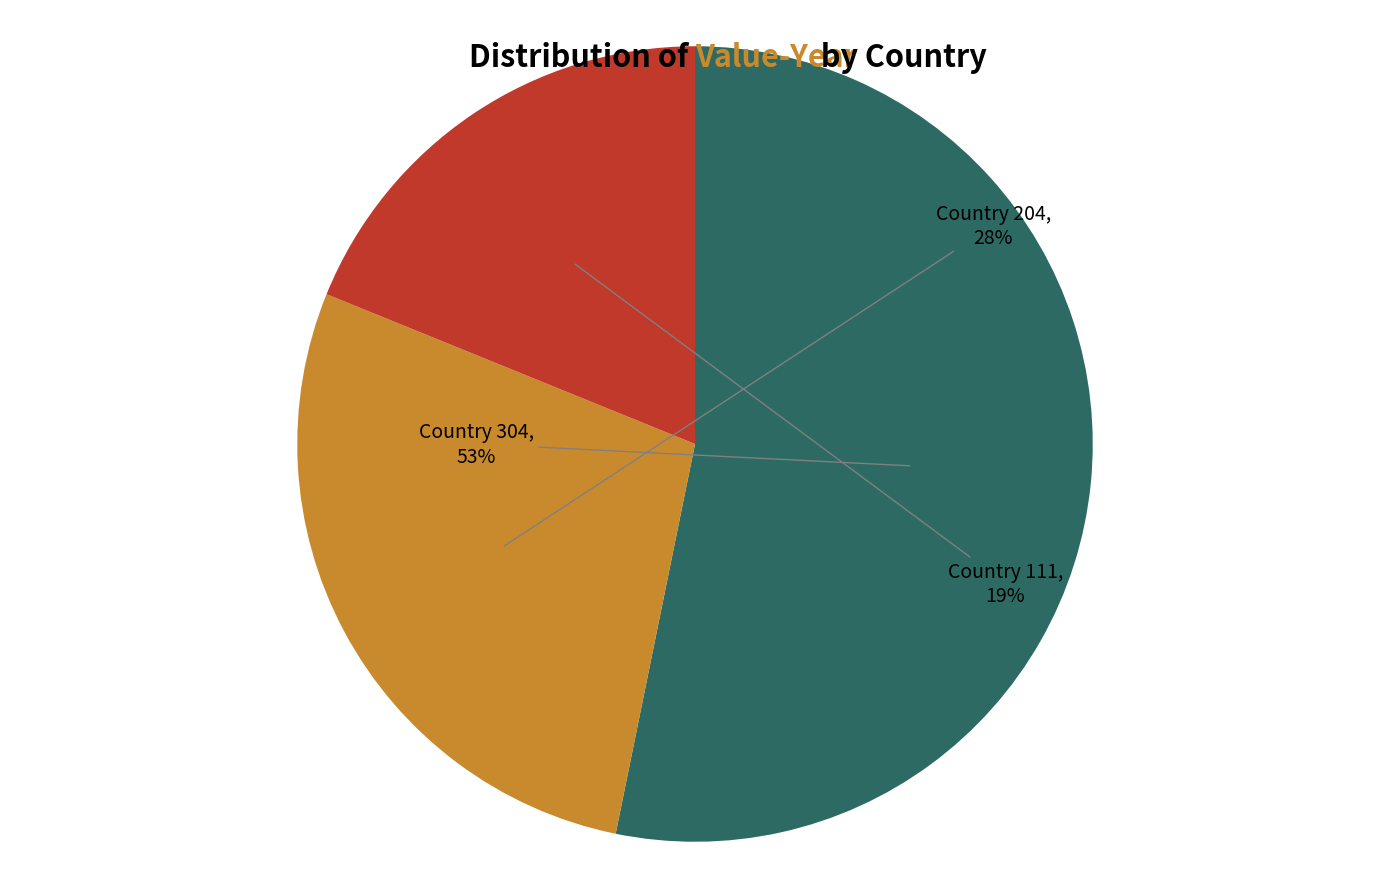

How many segments does this pie chart have?

3